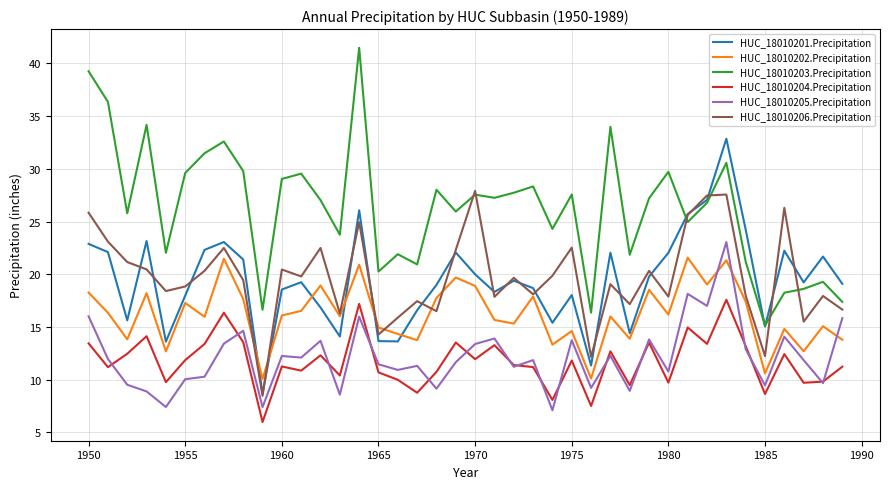

What is the greatest value displayed?

41.5